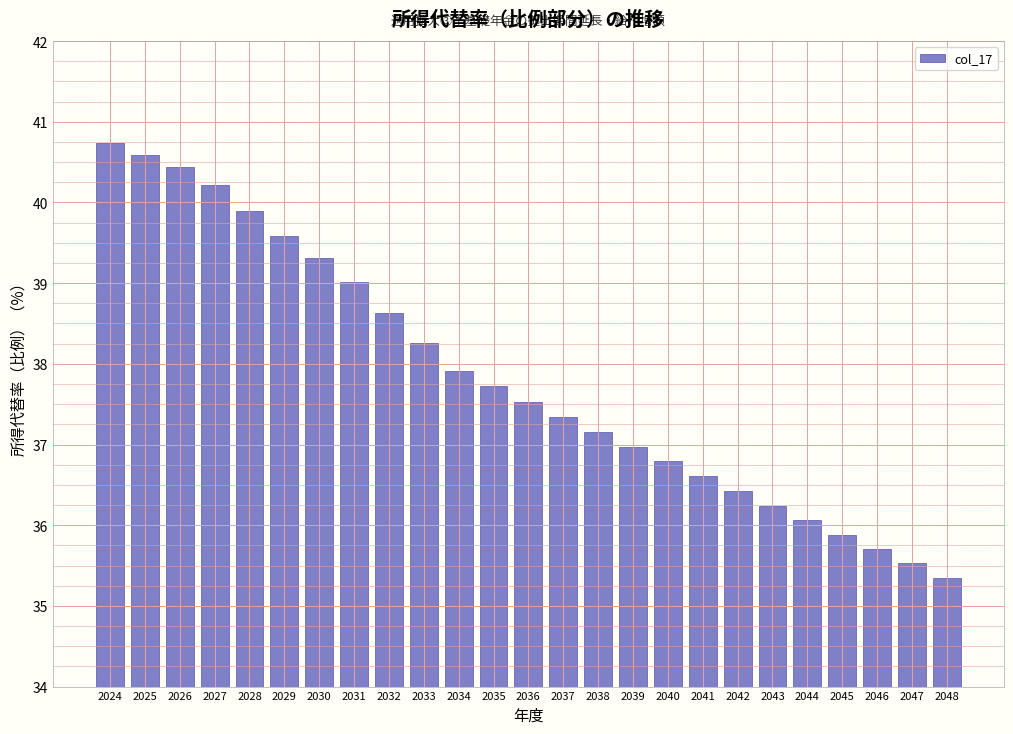

Reading left to right, transcribe all the data shown in this chart.

40.7	40.6	40.4	40.2	39.9	39.6	39.3	39.0	38.6	38.3	37.9	37.7	37.5	37.3	37.2	37.0	36.8	36.6	36.4	36.2	36.1	35.9	35.7	35.5	35.4